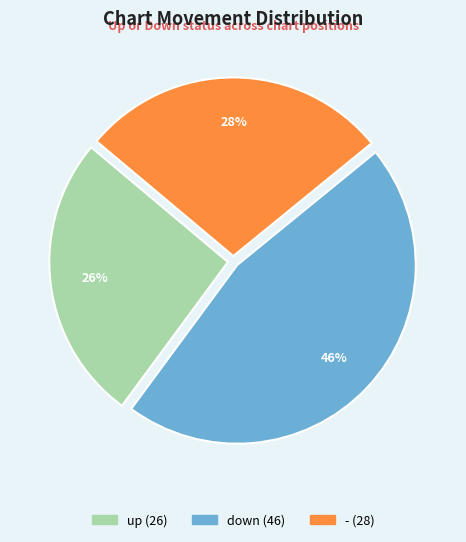

How many slices are in this pie chart?

3